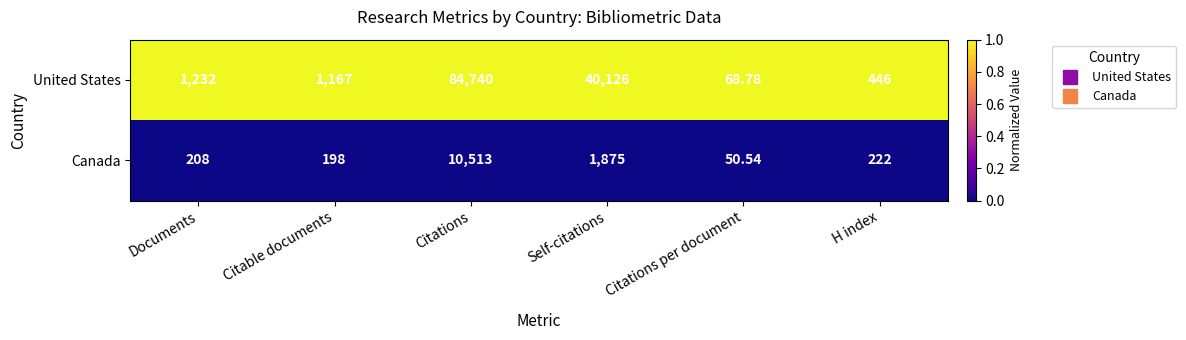

Which series changed the most between Documents and Self-citations?

United States